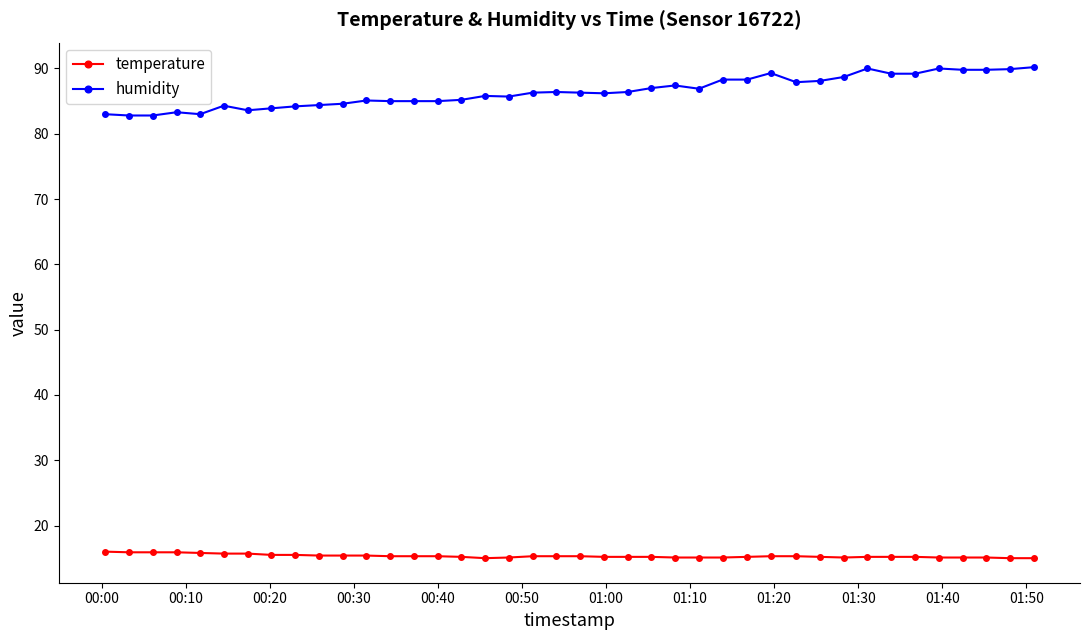

Which series has the largest total across all categories?

humidity